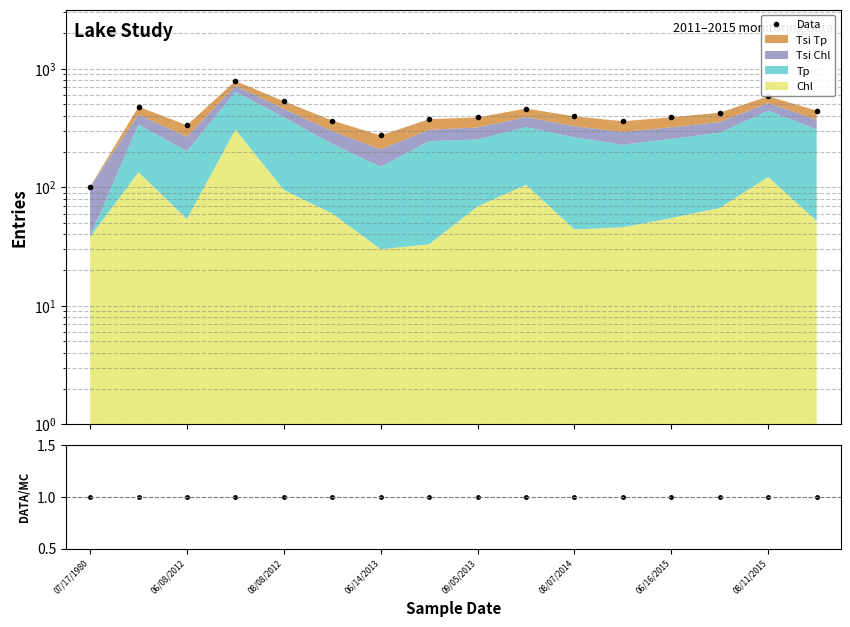

At which category does the chart reach its minimum across all series?

07/17/1980